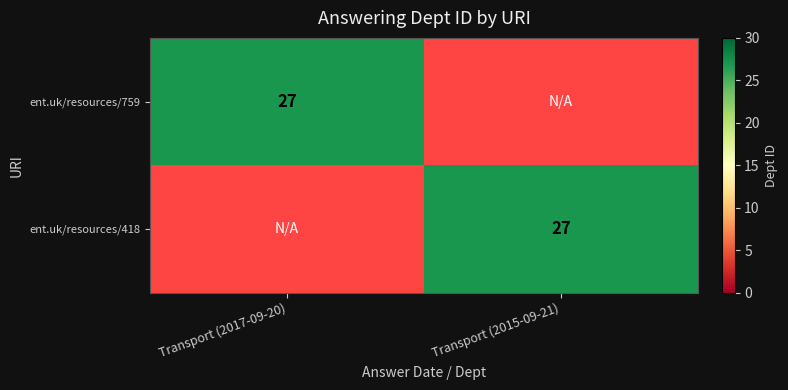

The ent.uk/resources/759 series shows 14 at Transport (2017-09-20). True or false?

False